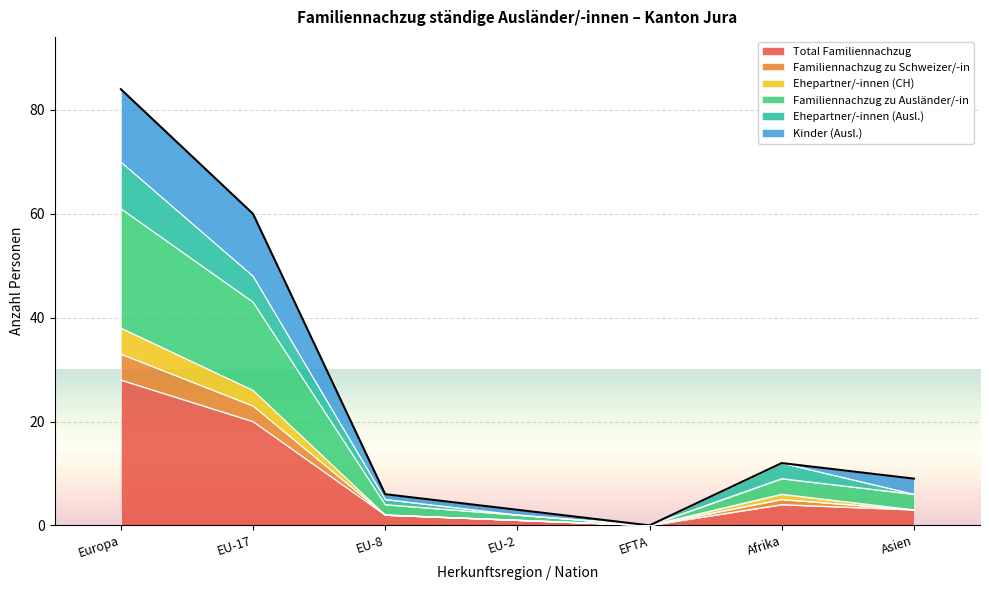

True or false: Familiennachzug zu Schweizer/-in has more than 0 points higher than both neighbors.

True